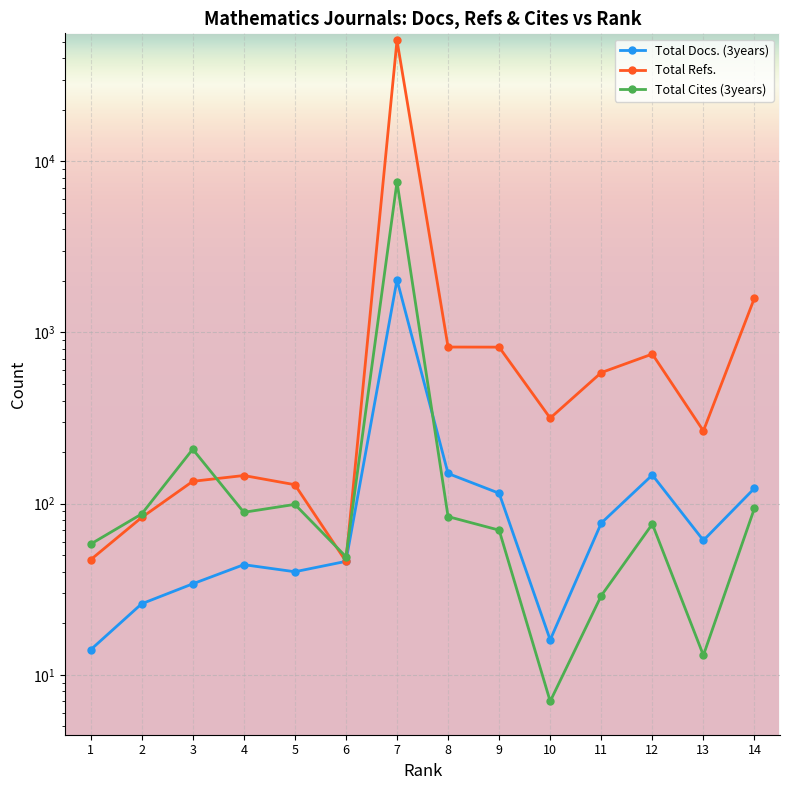

True or false: Total Docs. (3years) and Total Refs. cross at least once.

False